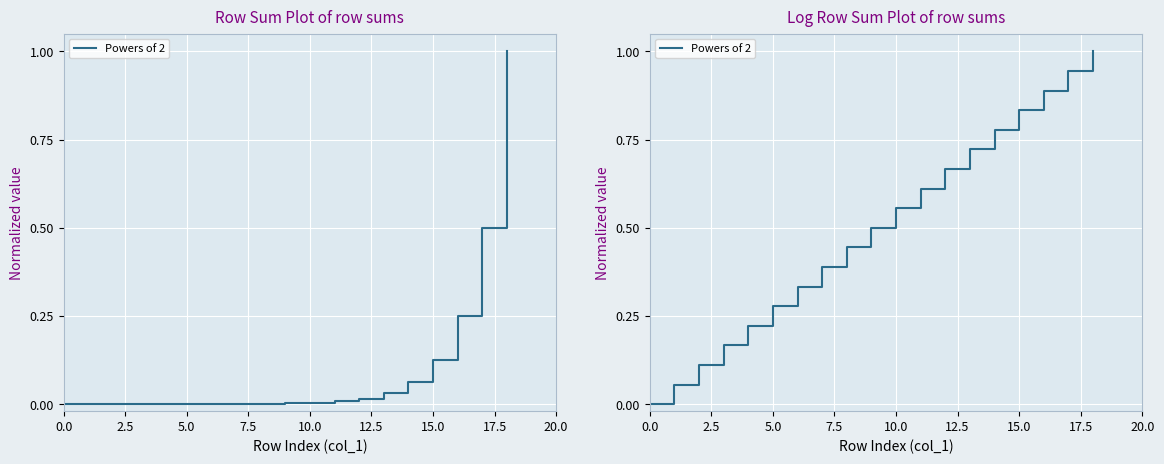

Reading left to right, what are all the values shown in this chart?

0.0	0.1	0.1	0.2	0.2	0.3	0.3	0.4	0.4	0.5	0.6	0.6	0.7	0.7	0.8	0.8	0.9	0.9	1.0